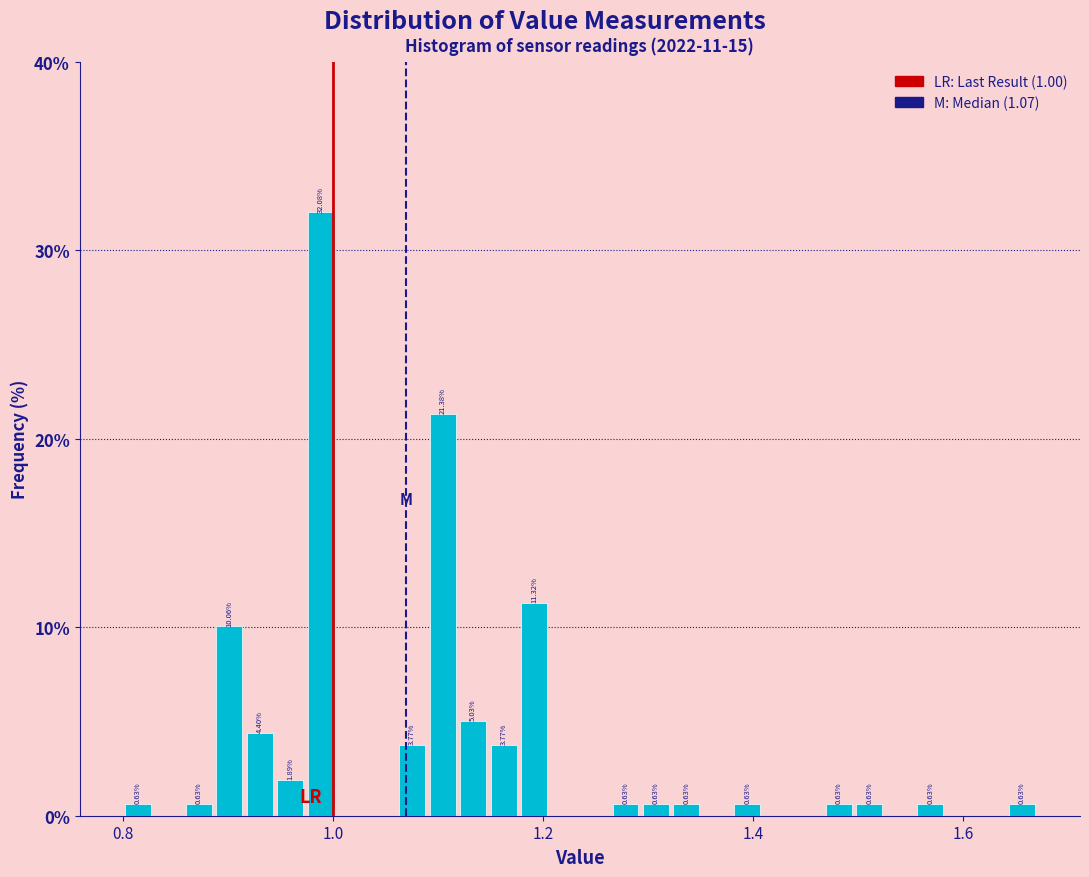

Around what value on the x-axis is the tallest bar? Give the approximate position of its centre, as read against the axis.

0.98